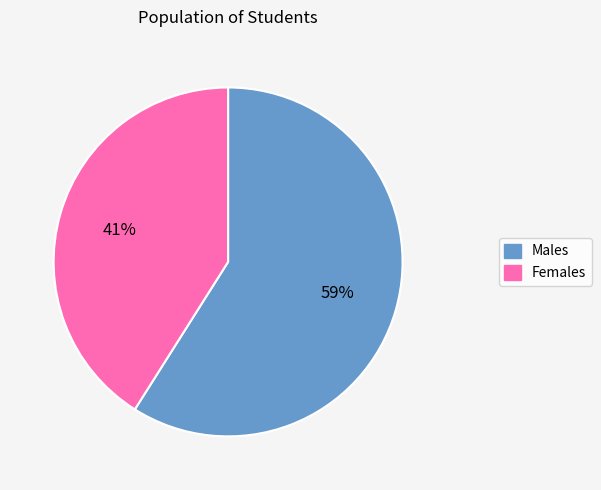

To the nearest percent, what portion does Females represent?

41%